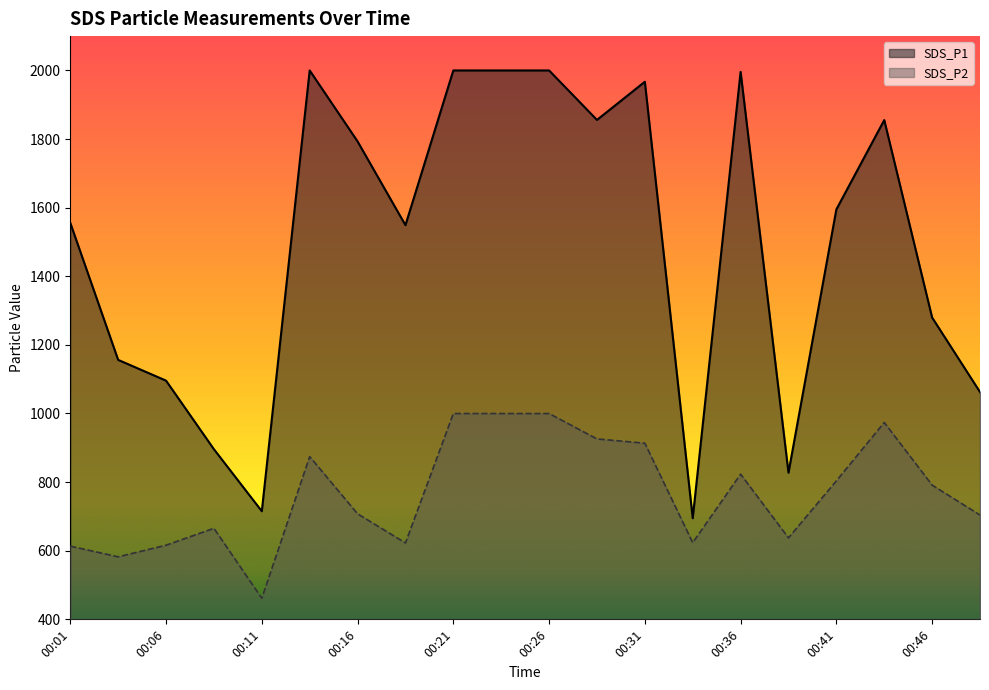

Reading right to left, list all the values displayed in this chart.

SDS_P1: 1062.6	1279.7	1855.2	1594.9	827.5	1995.7	694.8	1967.0	1855.7	1999.9	1999.9	1999.9	1549.0	1793.1	1999.9	715.2	895.8	1095.8	1156.3	1555.6
SDS_P2: 704.0	791.3	973.8	803.7	637.4	823.2	623.5	913.4	925.9	999.9	999.9	999.9	622.6	707.6	874.4	461.4	665.4	616.1	582.2	613.4